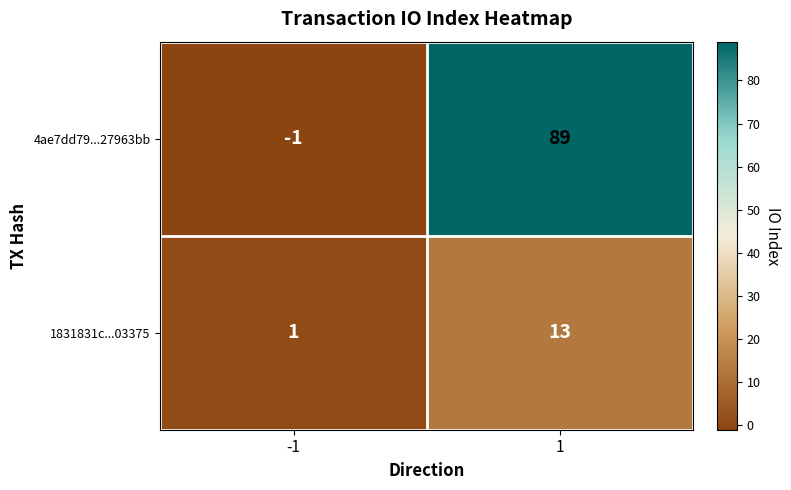

What is the spread (max minus min) of values at 1?

76